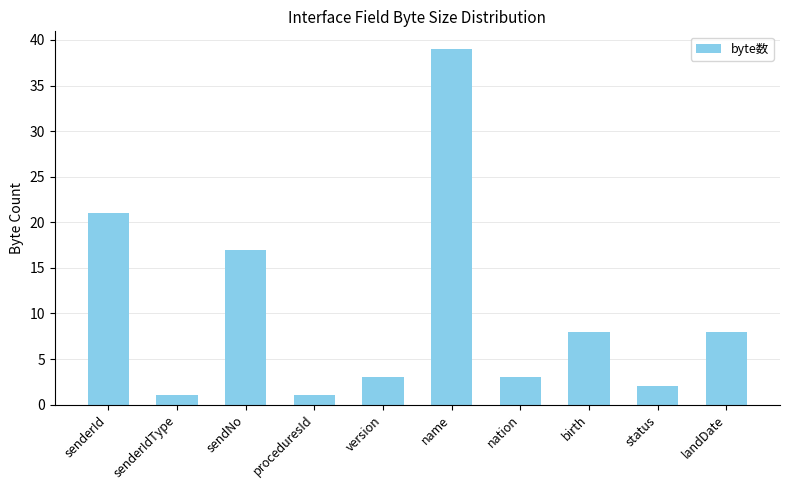

Reading left to right, extract all data points from this chart.

21	1	17	1	3	39	3	8	2	8